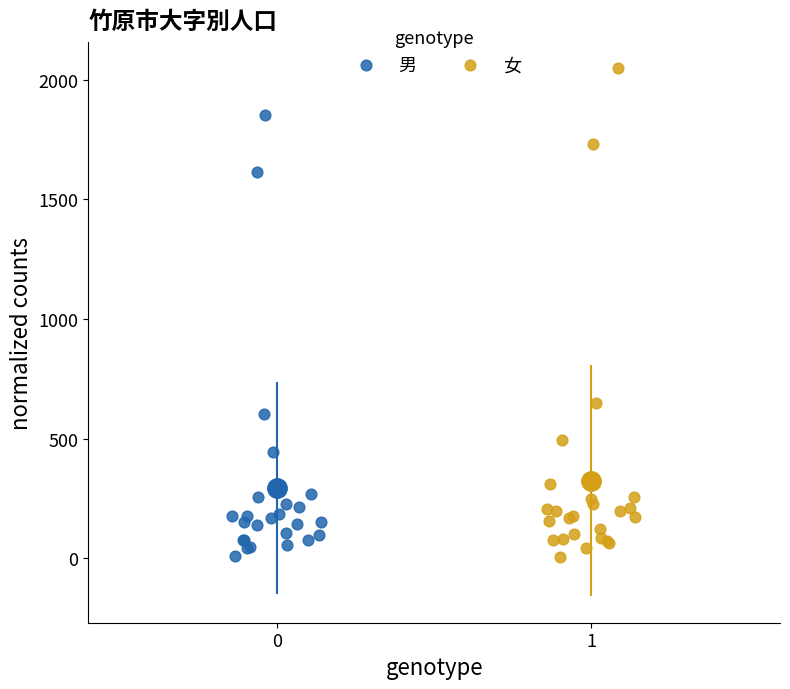

Which series has the widest spread of Y values?

女